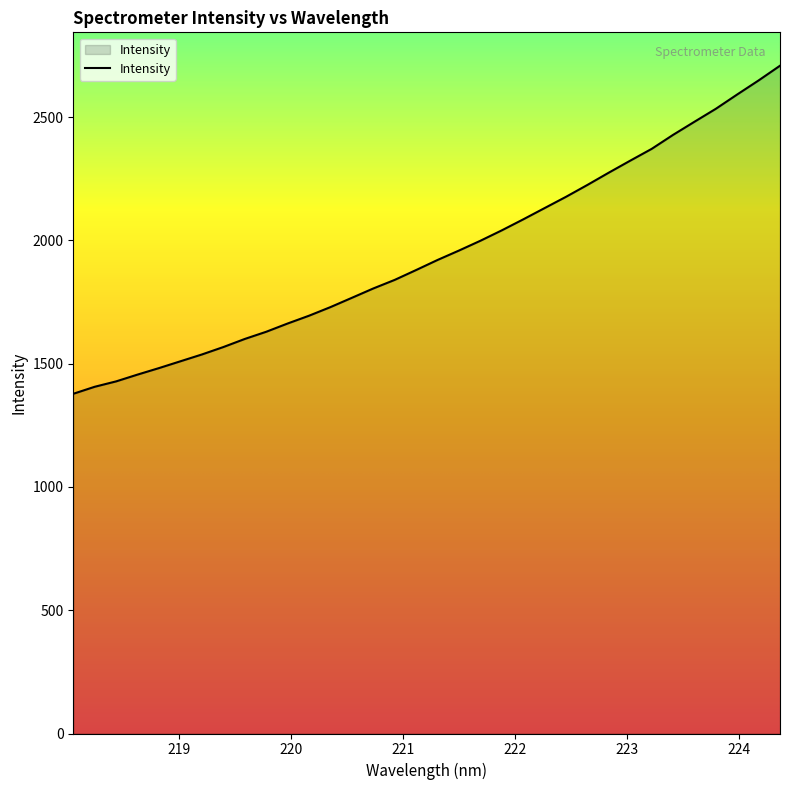

What is the minimum value shown in the chart?

1377.7